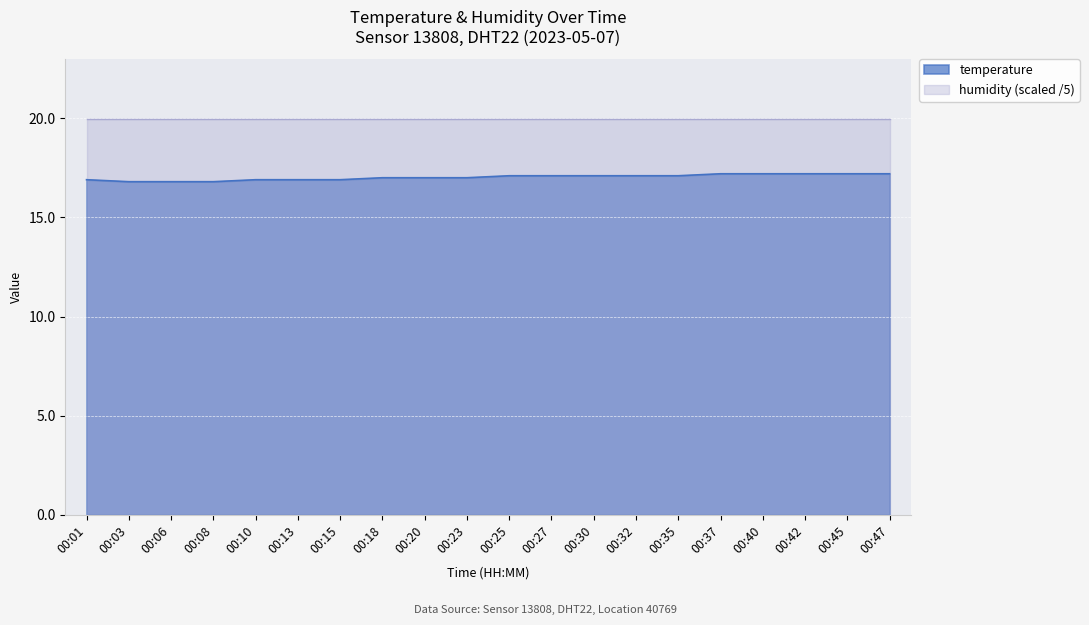

Which label corresponds to the largest value in the chart?

00:37